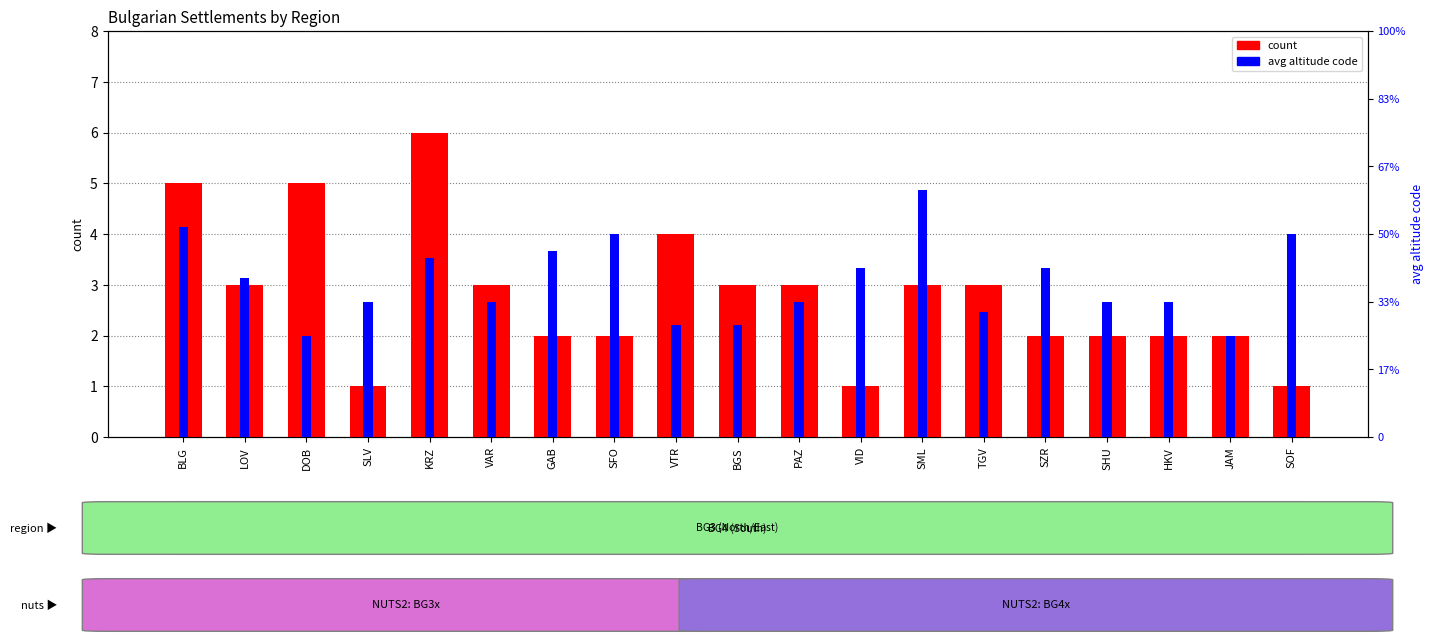

What is the lowest value of the count series?

1.0